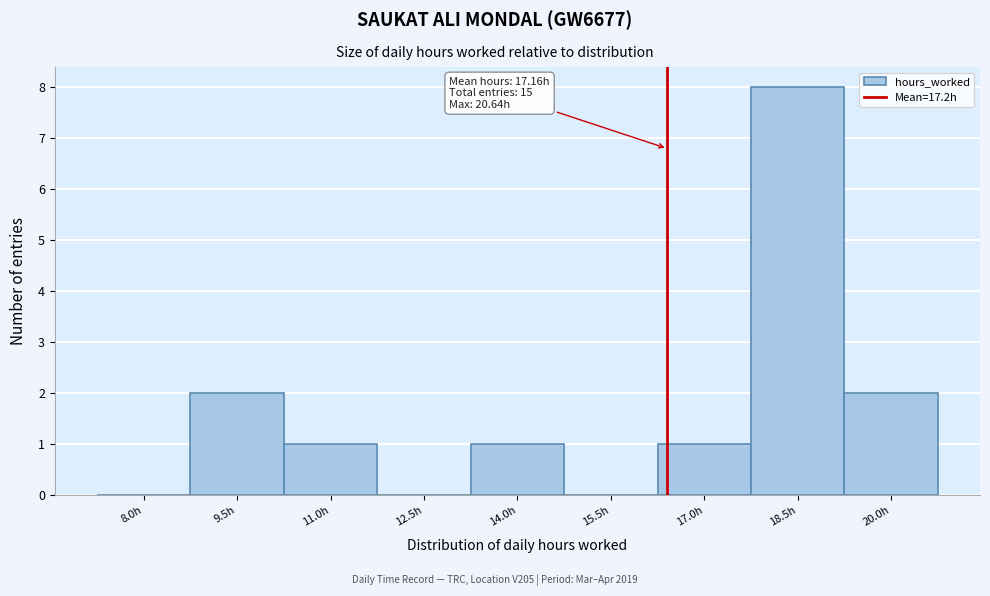

Reading right to left, what are all the values shown in this chart?

20.0h=2	18.5h=8	17.0h=1	15.5h=0	14.0h=1	12.5h=0	11.0h=1	9.5h=2	8.0h=0